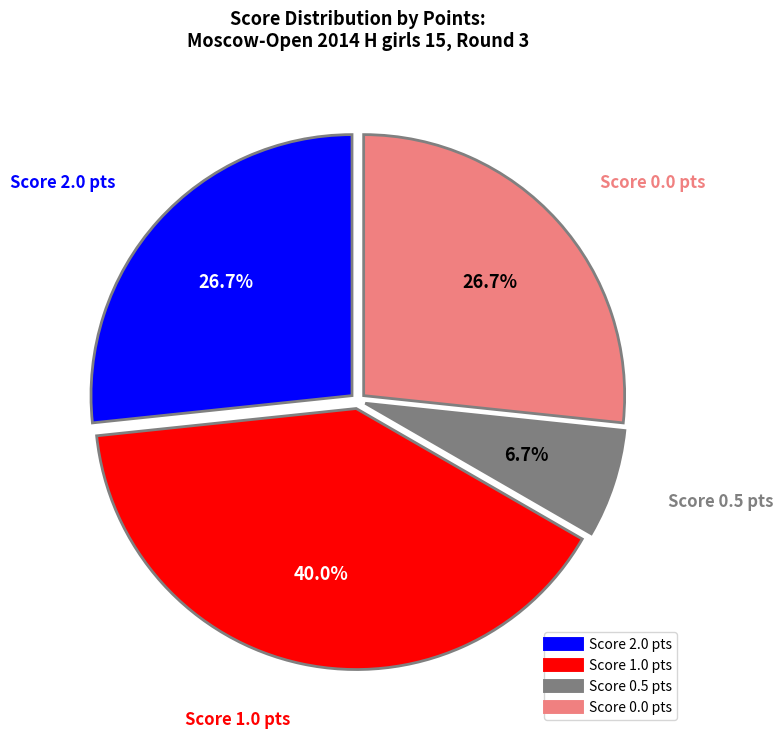

Is there a majority slice in this chart?

No